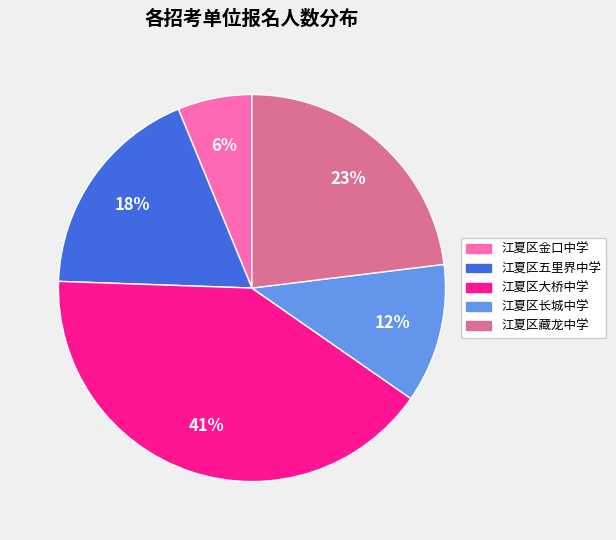

Which has a higher value, 江夏区金口中学 or 江夏区藏龙中学?

江夏区藏龙中学